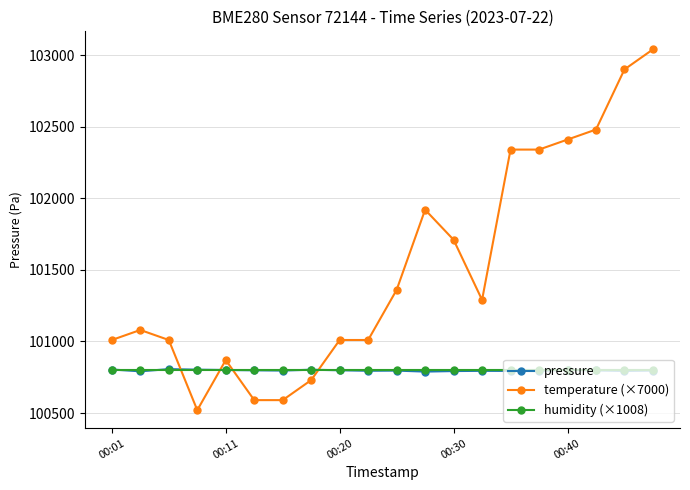

What is the value of the pressure point at the 11th from the left?

100796.2